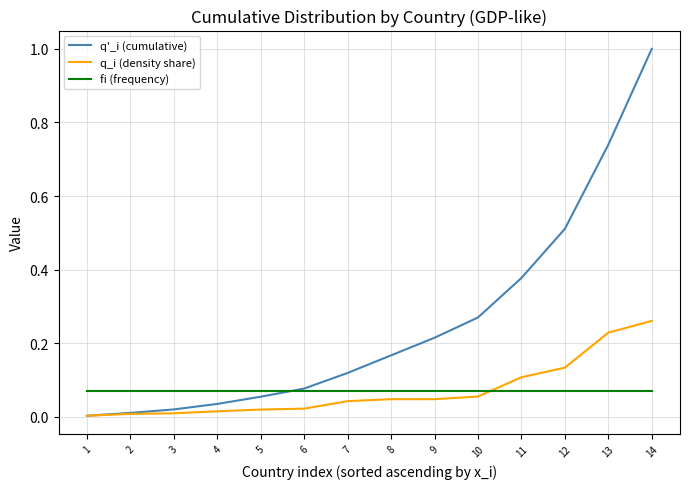

Which series has the largest total across all categories?

q'_i (cumulative)